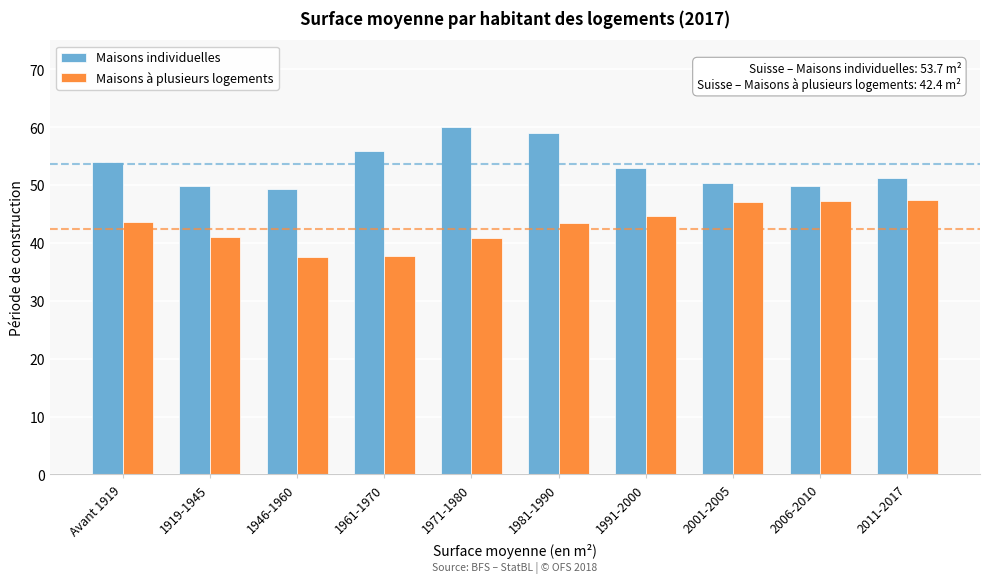

Rank the series by their maximum value, from lowest to highest.

Maisons à plusieurs logements, Maisons individuelles